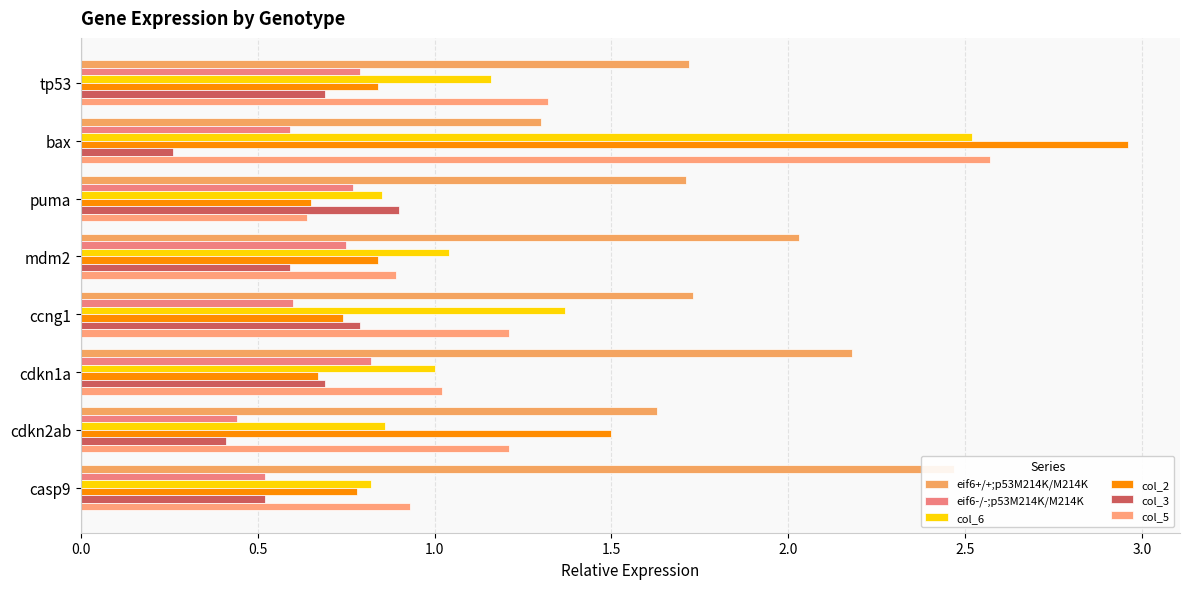

What is the minimum value for col_6?

0.8